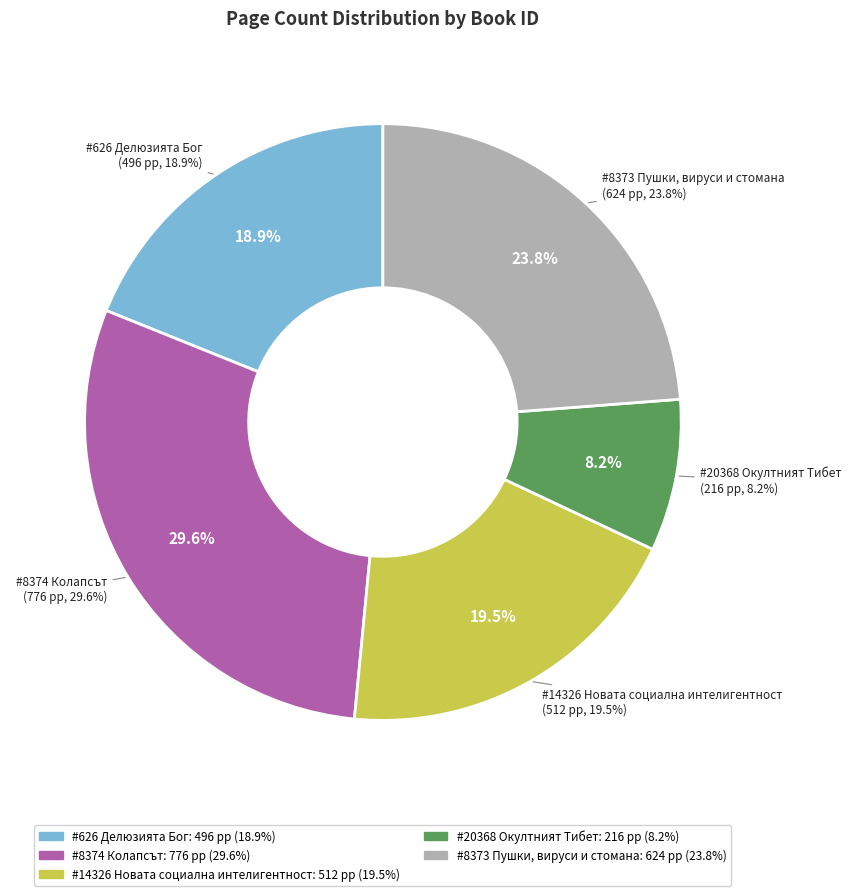

What percentage is the #14326 Новата социална интелигентност slice, to the nearest percent?

20%